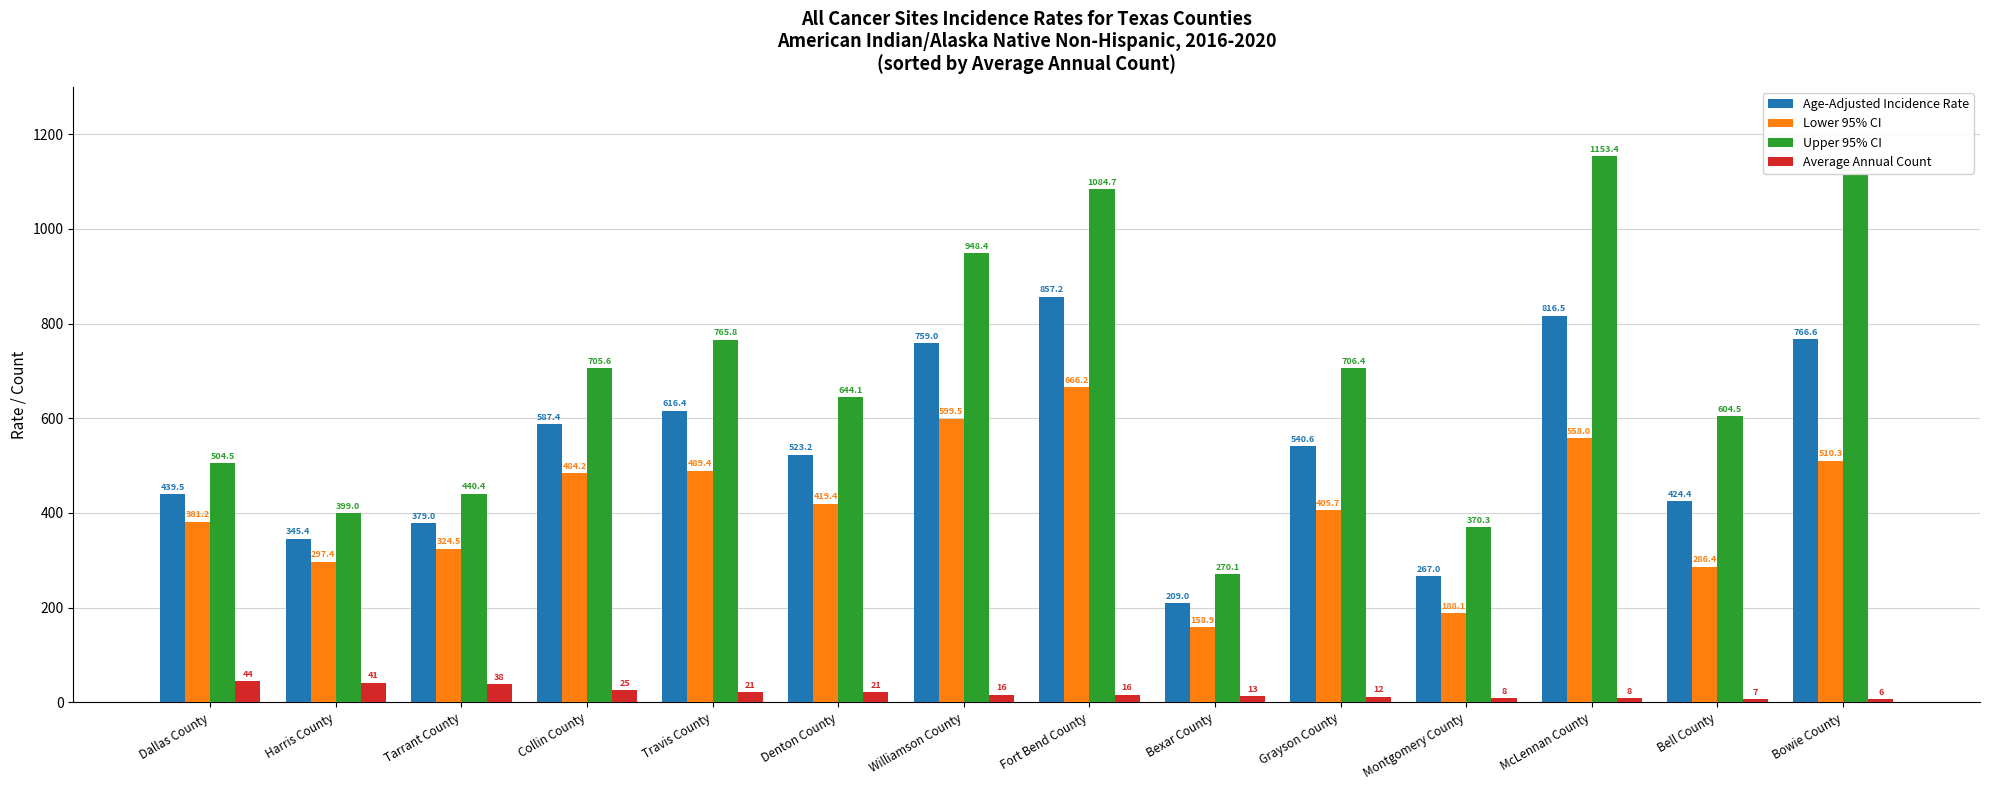

At Bexar County, list the series in order from largest to smallest.

Upper 95% CI, Age-Adjusted Incidence Rate, Lower 95% CI, Average Annual Count